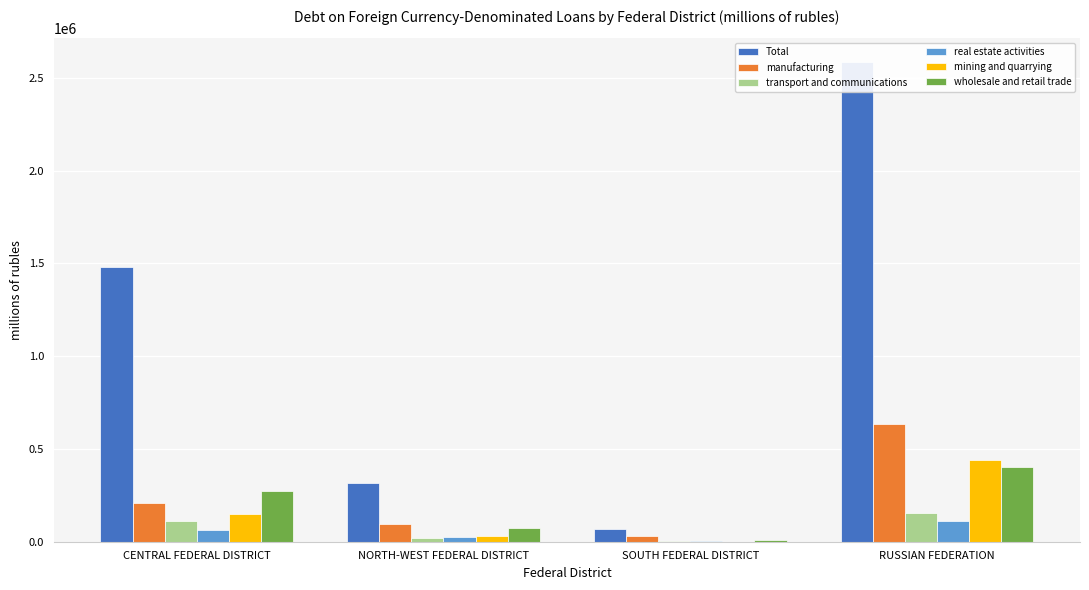

Is it true that transport and communications equals 22185 at NORTH-WEST FEDERAL DISTRICT?

True